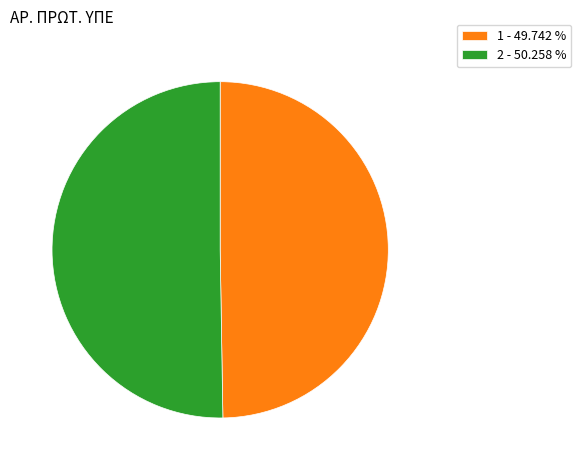

Which slice represents more than half of the pie?

2